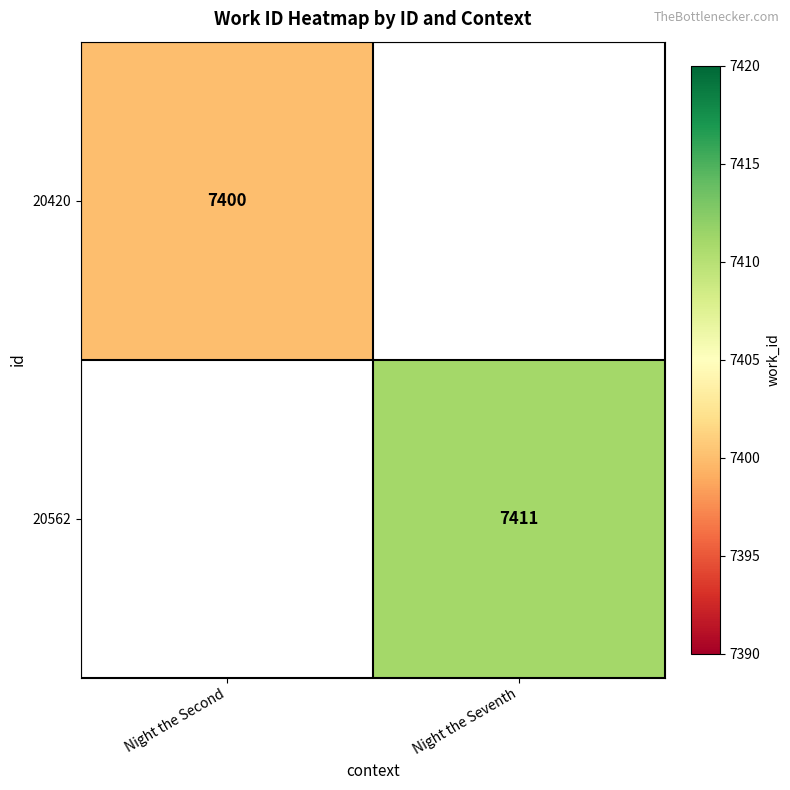

Is it true that 20420 equals 7400 at Night the Second?

True